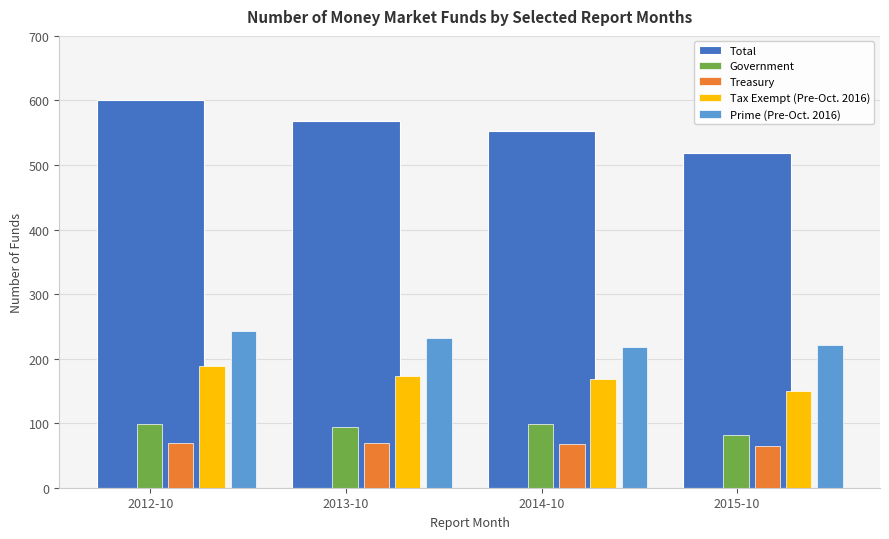

What is the label of the 1st bar from the right?

2015-10